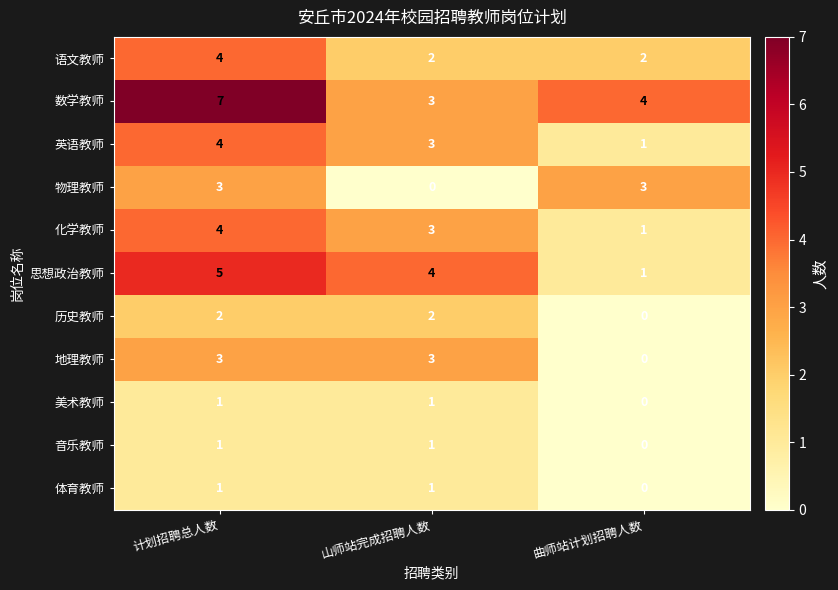

At which category is the sum across all series the highest?

计划招聘总人数